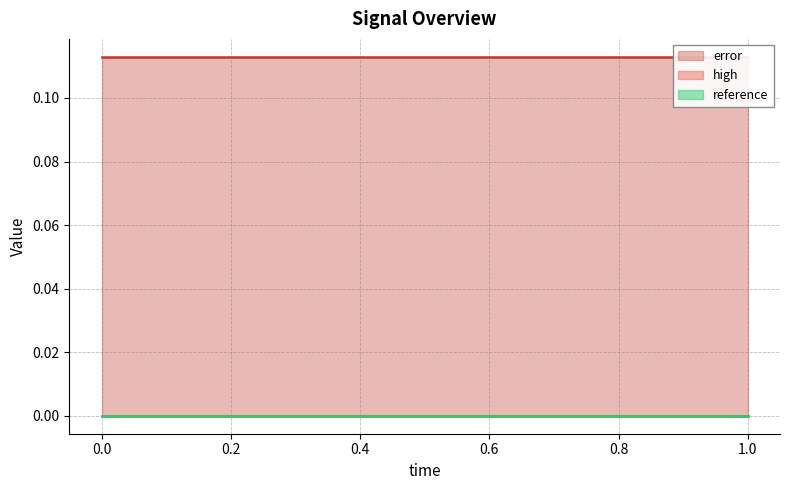

List the labels in order of reference value, largest first.

0, 1